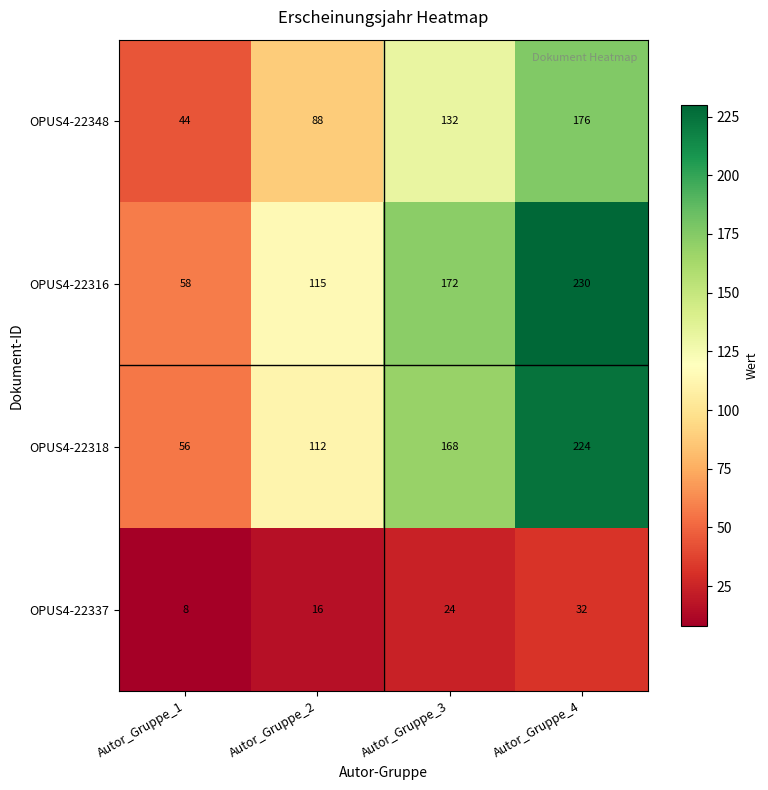

How many data points does each series have?

4